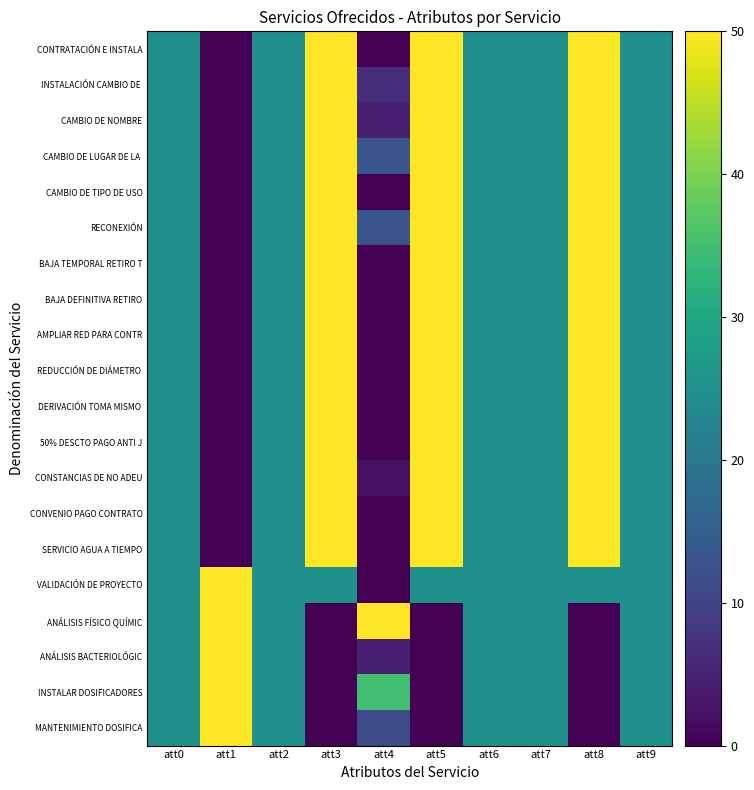

At which category is the sum across all series the highest?

att3